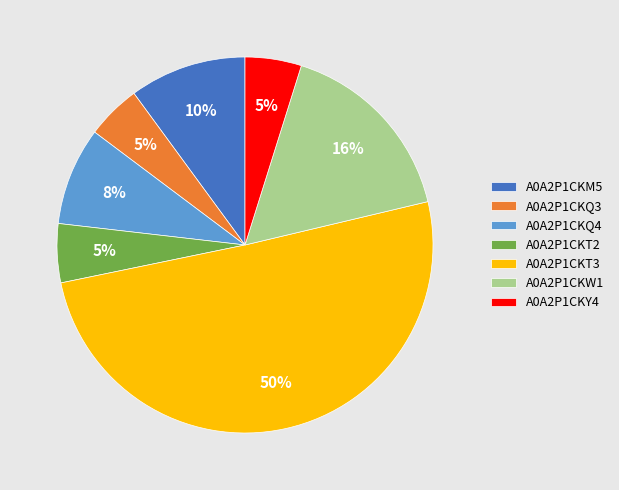

To the nearest percent, what portion does A0A2P1CKW1 represent?

16%